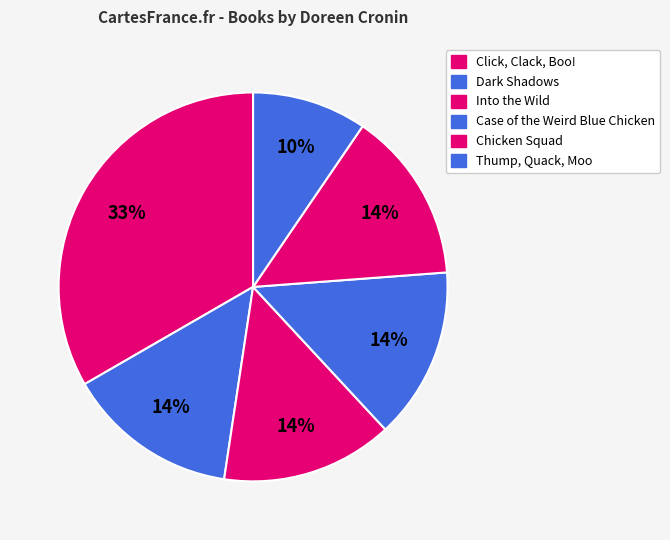

To the nearest percent, what is the combined percentage of Dark Shadows and Case of the Weird Blue Chicken?

29%